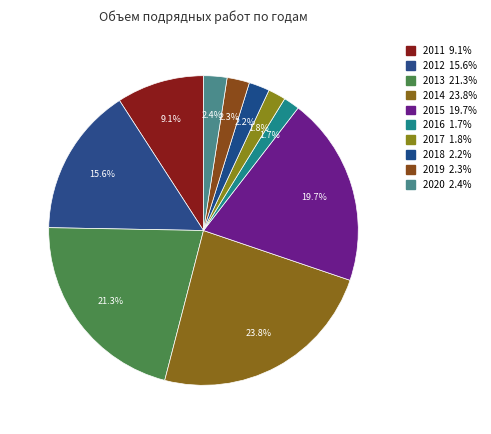

The 2016 slice represents 1% of the pie. True or false?

False